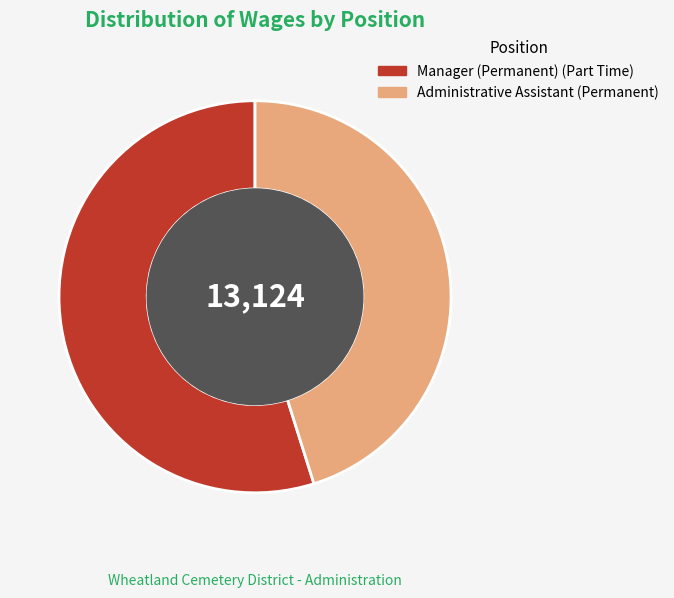

Is the sum of Manager (Permanent) (Part Time) and Administrative Assistant (Permanent) greater than half?

Yes